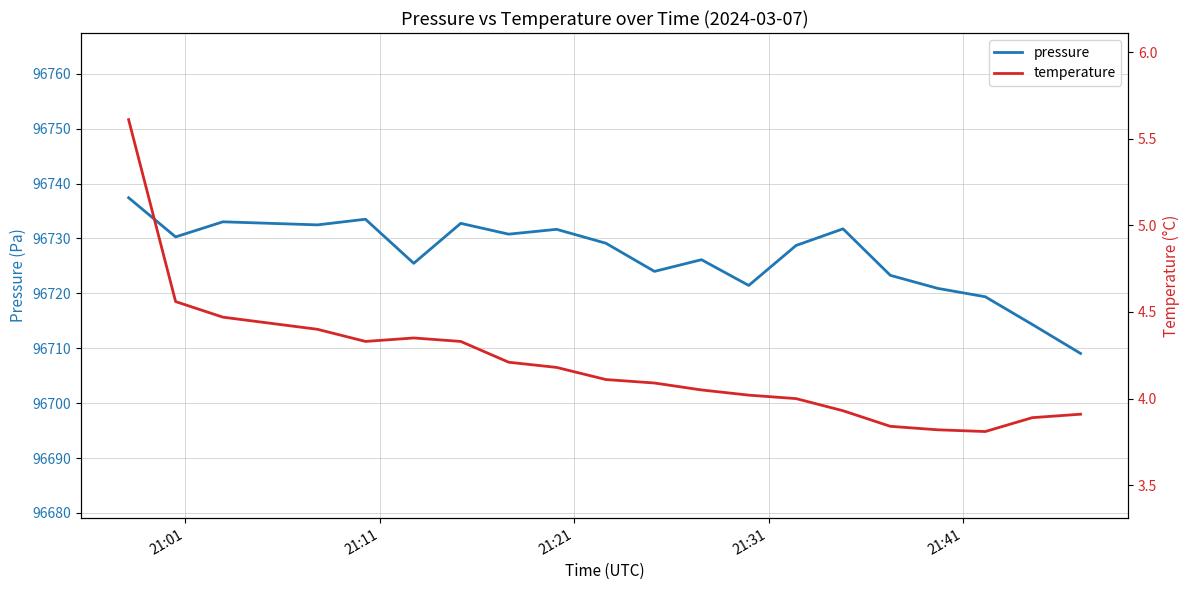

What is the maximum value for pressure?

96737.4